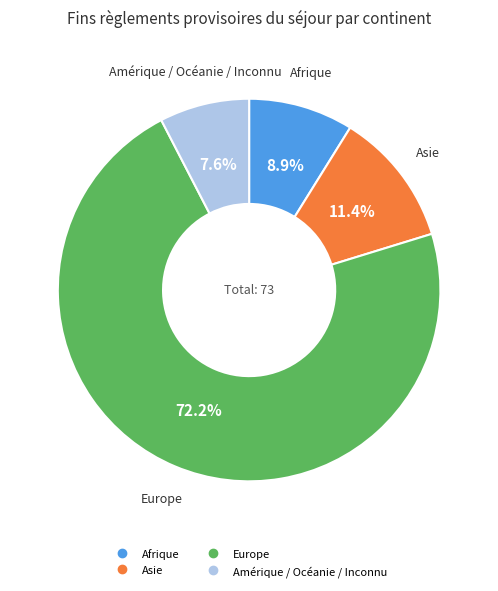

To the nearest percent, what is the combined percentage of Europe and Afrique?

81%